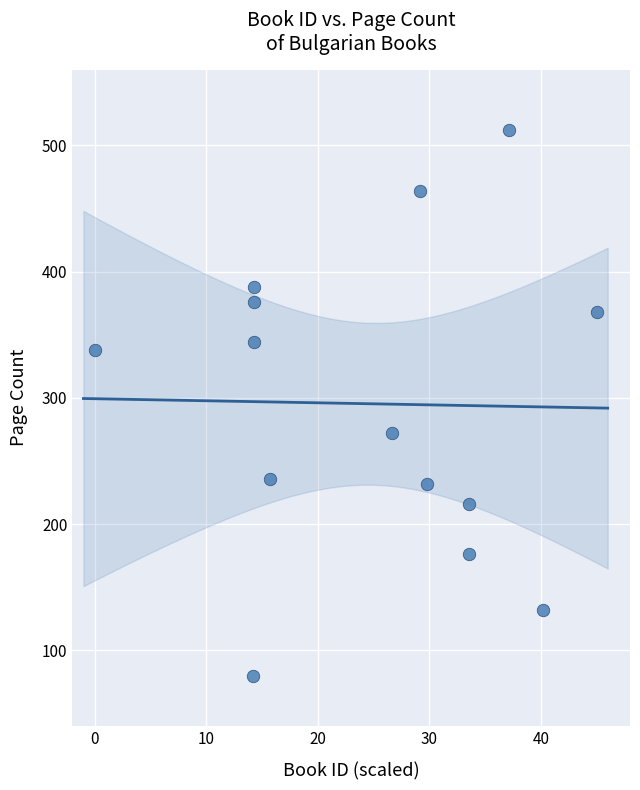

What Y value in the scatter plot is closest to 296?

272